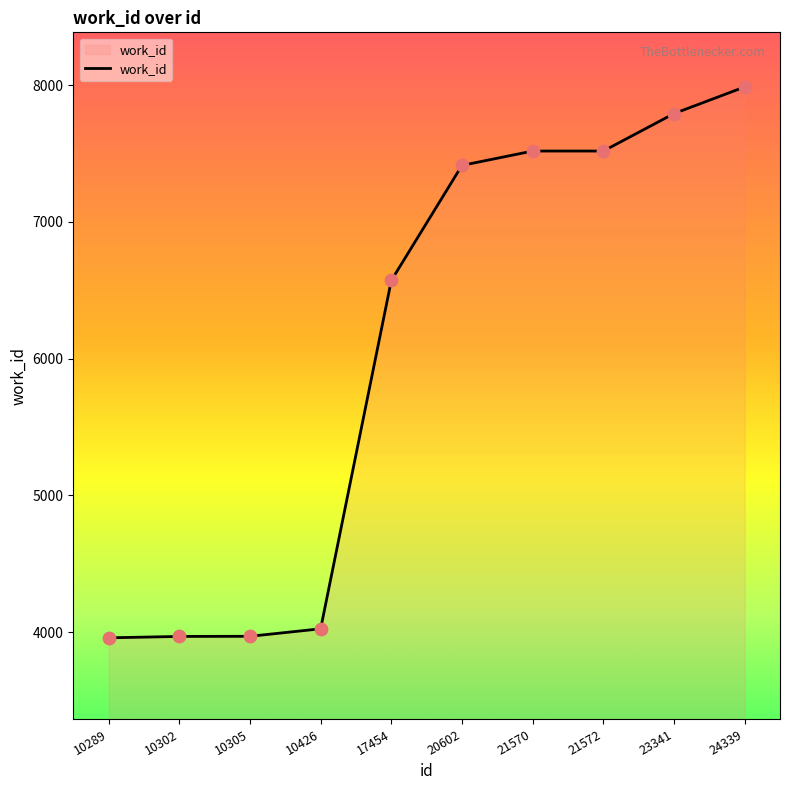

What is the change in value from 10302 to 21570?

+3551